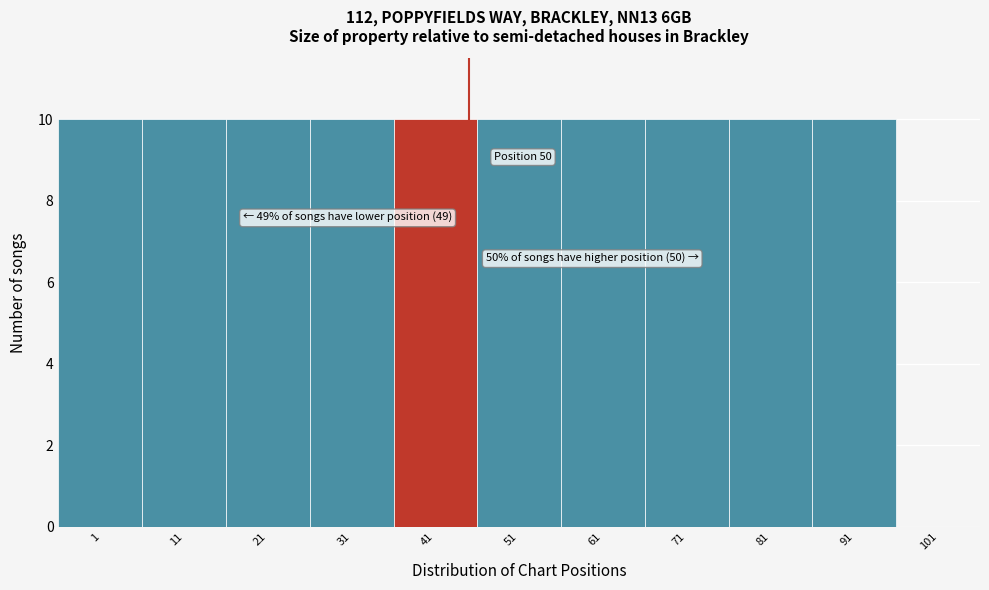

Reading right to left, transcribe all the data shown in this chart.

101=0	91=10	81=10	71=10	61=10	51=10	41=10	31=10	21=10	11=10	1=10